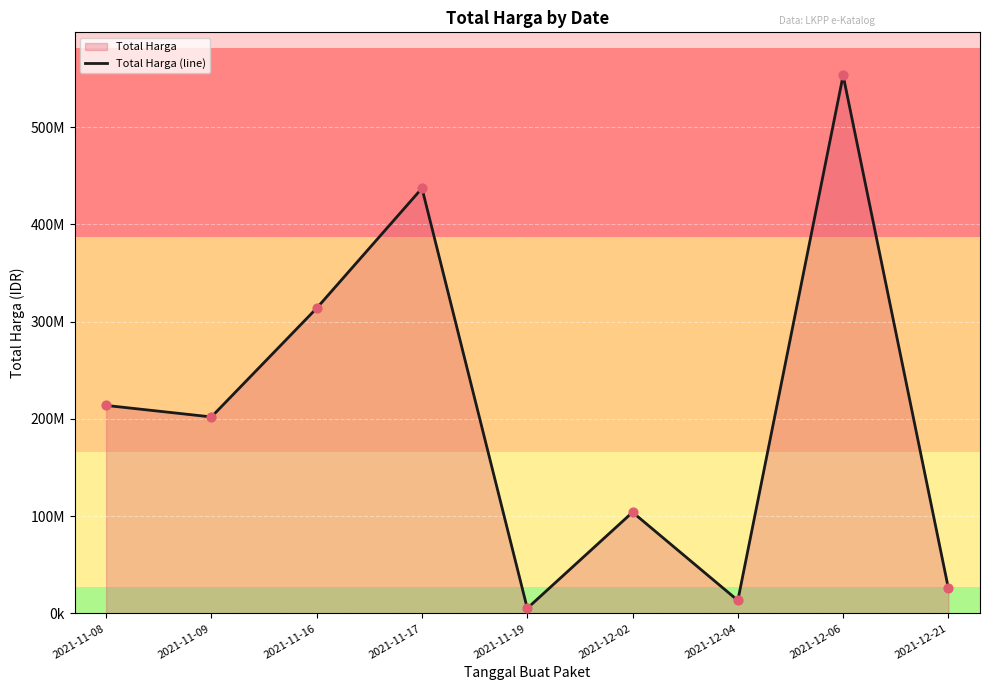

Approximately how many times larger is the value at 2021-11-09 compared to 2021-12-02?

1.9